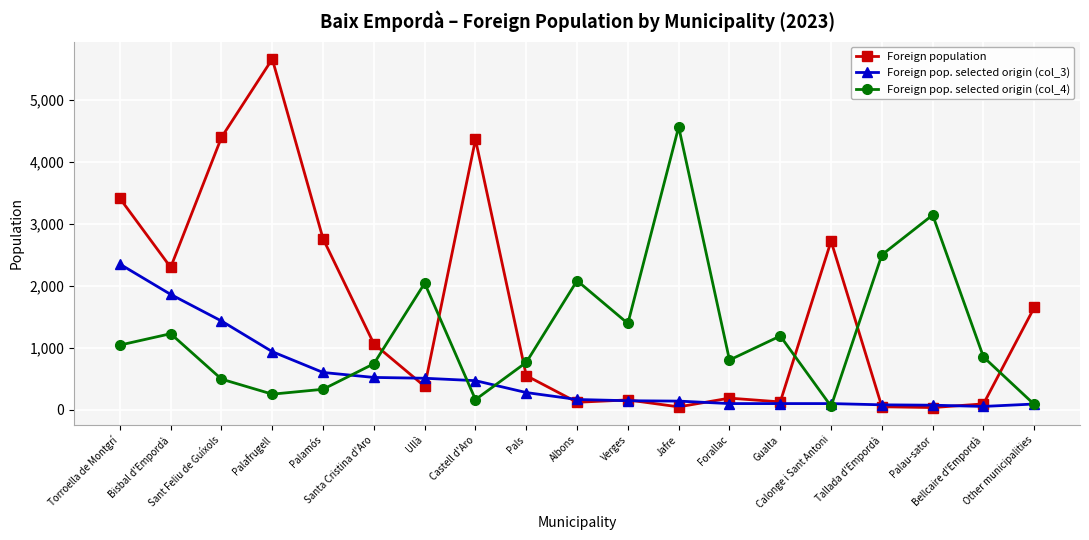

List the series in order of their overall mean, lowest first.

Foreign pop. selected origin (col_3), Foreign pop. selected origin (col_4), Foreign population